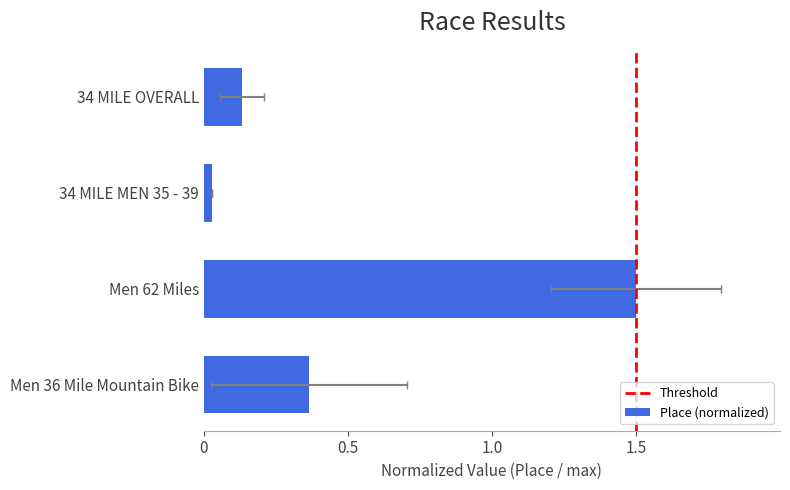

Rank the categories by value from highest to lowest.

Men 62 Miles, Men 36 Mile Mountain Bike, 34 MILE OVERALL, 34 MILE MEN 35 - 39